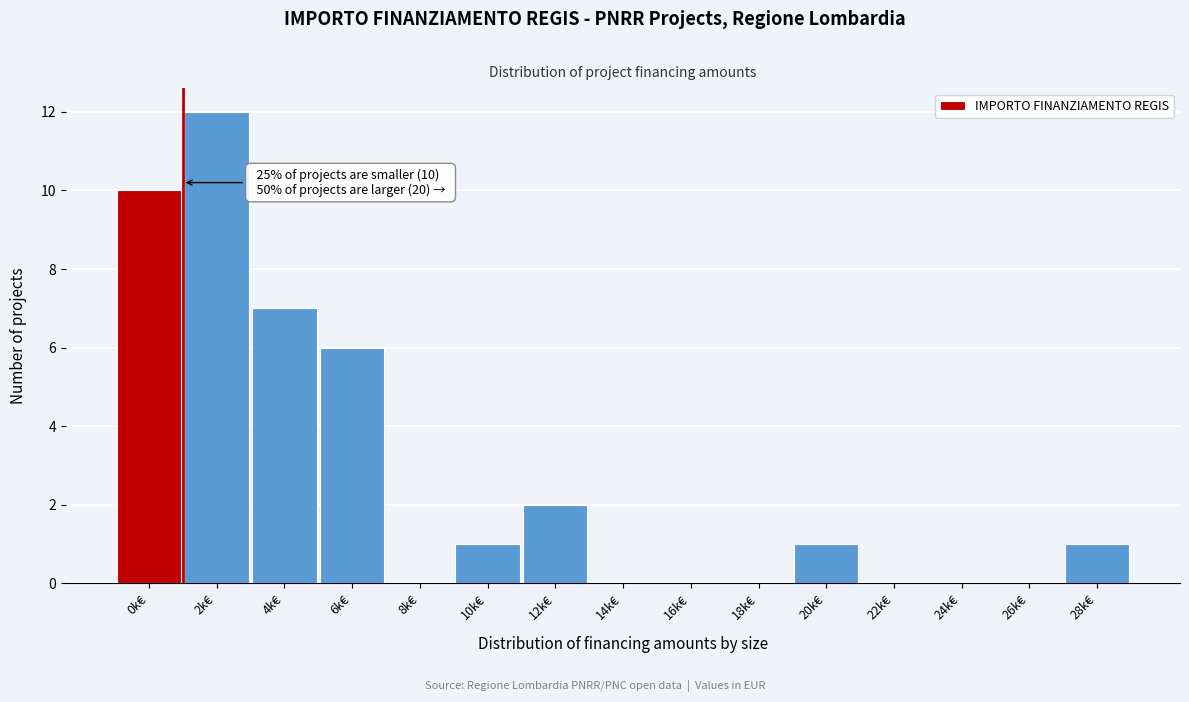

Reading left to right, what are all the values shown in this chart?

0k€=10	2k€=12	4k€=7	6k€=6	8k€=0	10k€=1	12k€=2	14k€=0	16k€=0	18k€=0	20k€=1	22k€=0	24k€=0	26k€=0	28k€=1